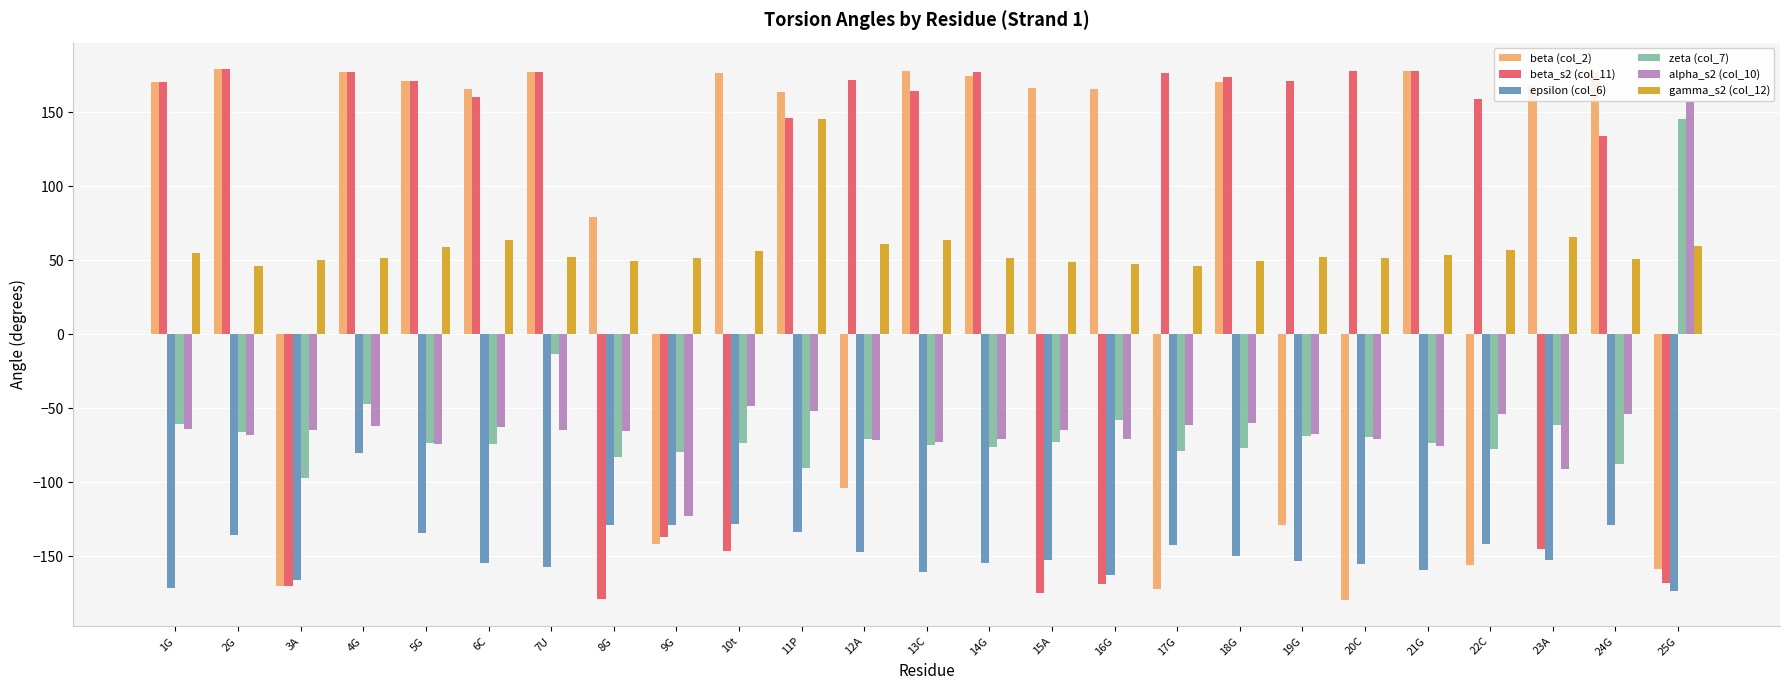

The value of zeta (col_7) at 14G is -76.4. True or false?

True